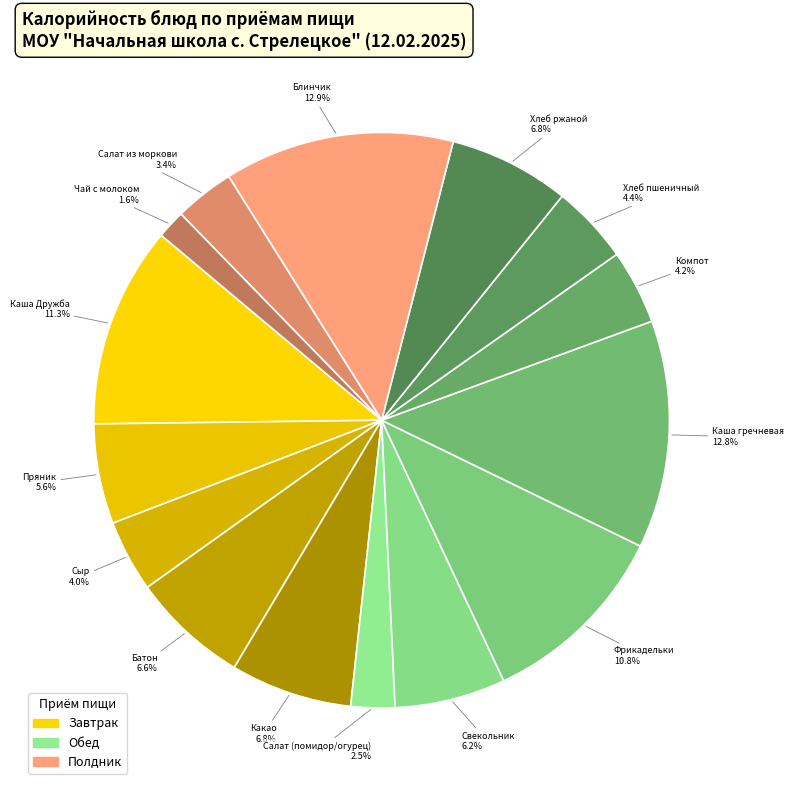

What is the ratio of the value at Салат (помидор/огурец) to the value at Свекольник?

0.4